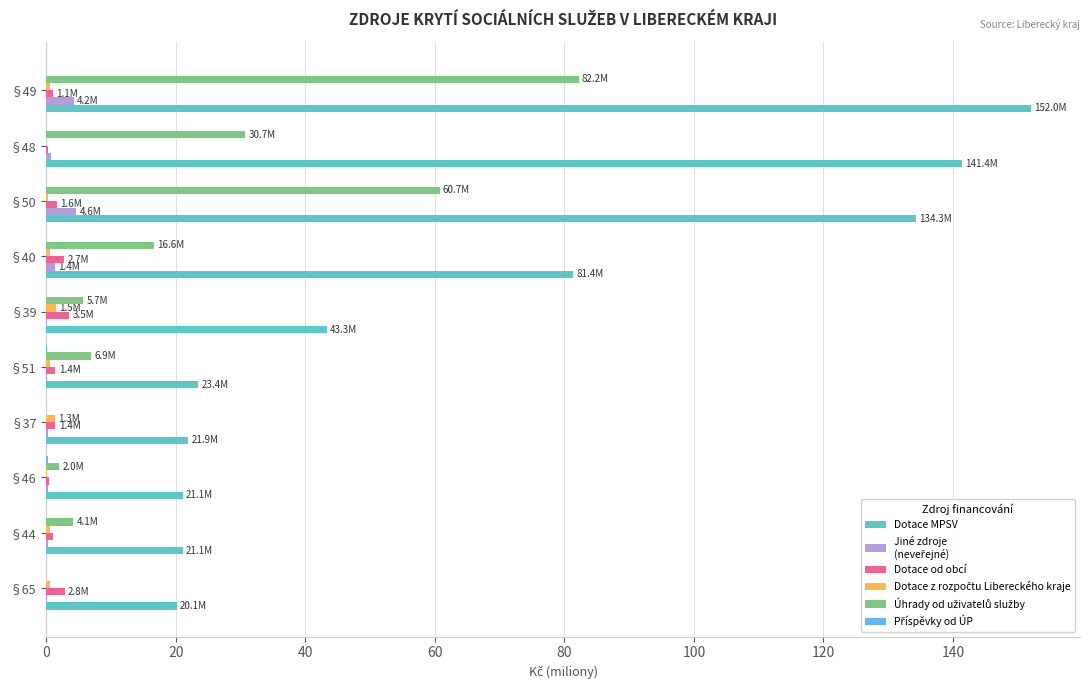

What is the greatest value displayed?

152.0